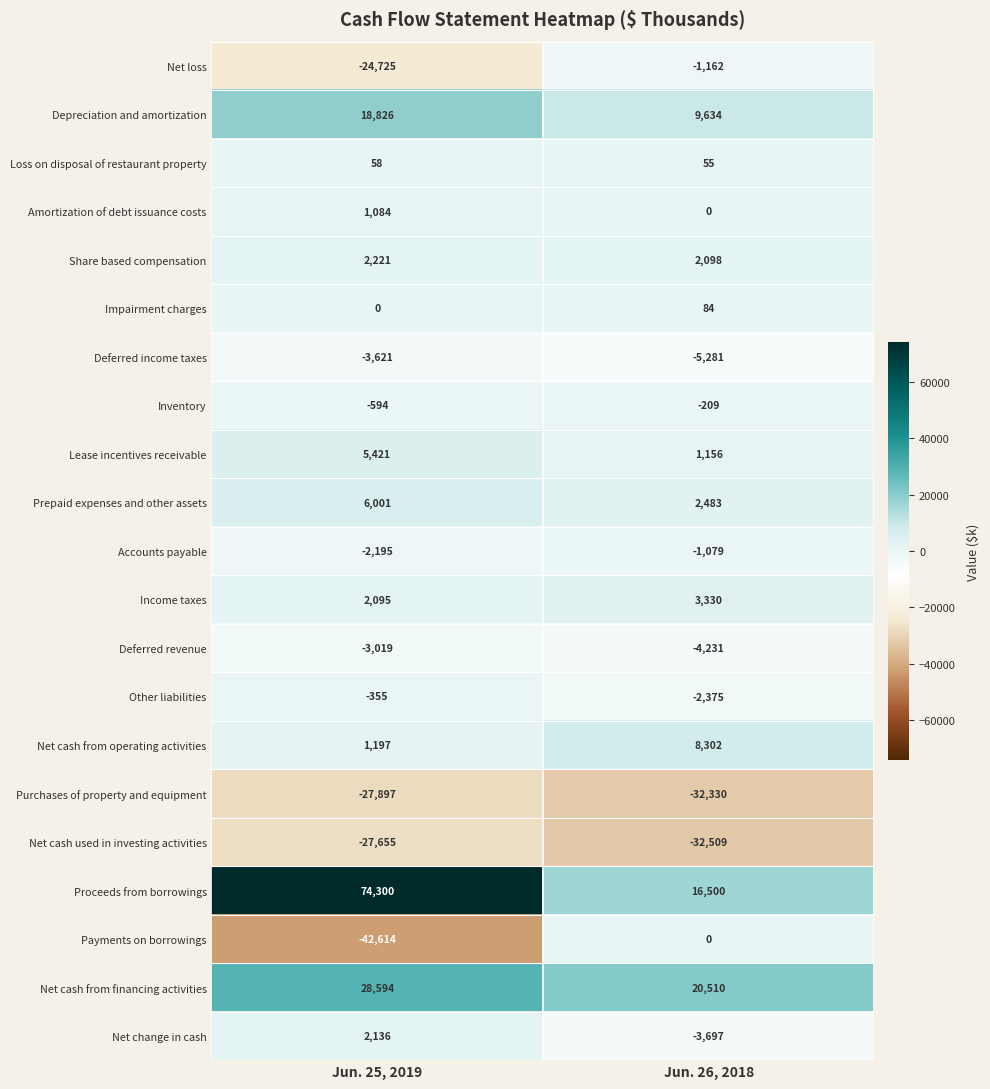

Which series has the largest total across all categories?

Proceeds from borrowings